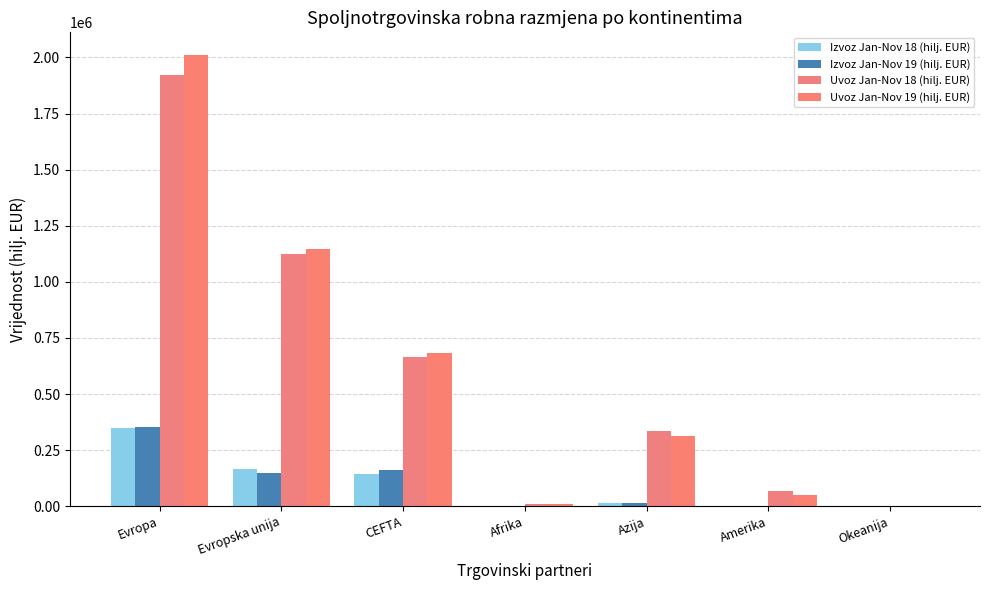

What is the label of the 4th bar from the left?

Afrika